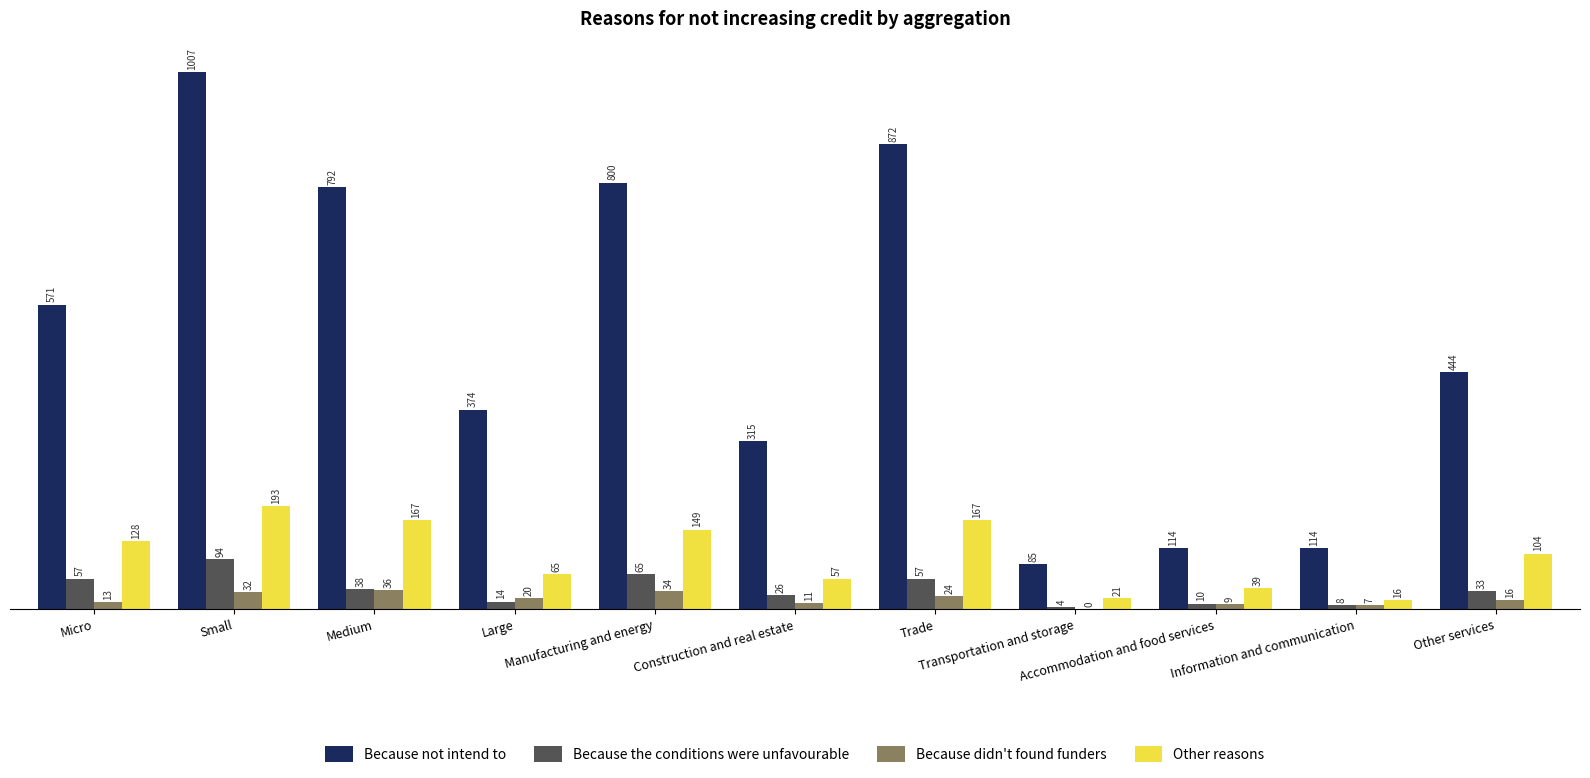

What is the maximum value shown in the chart?

1007